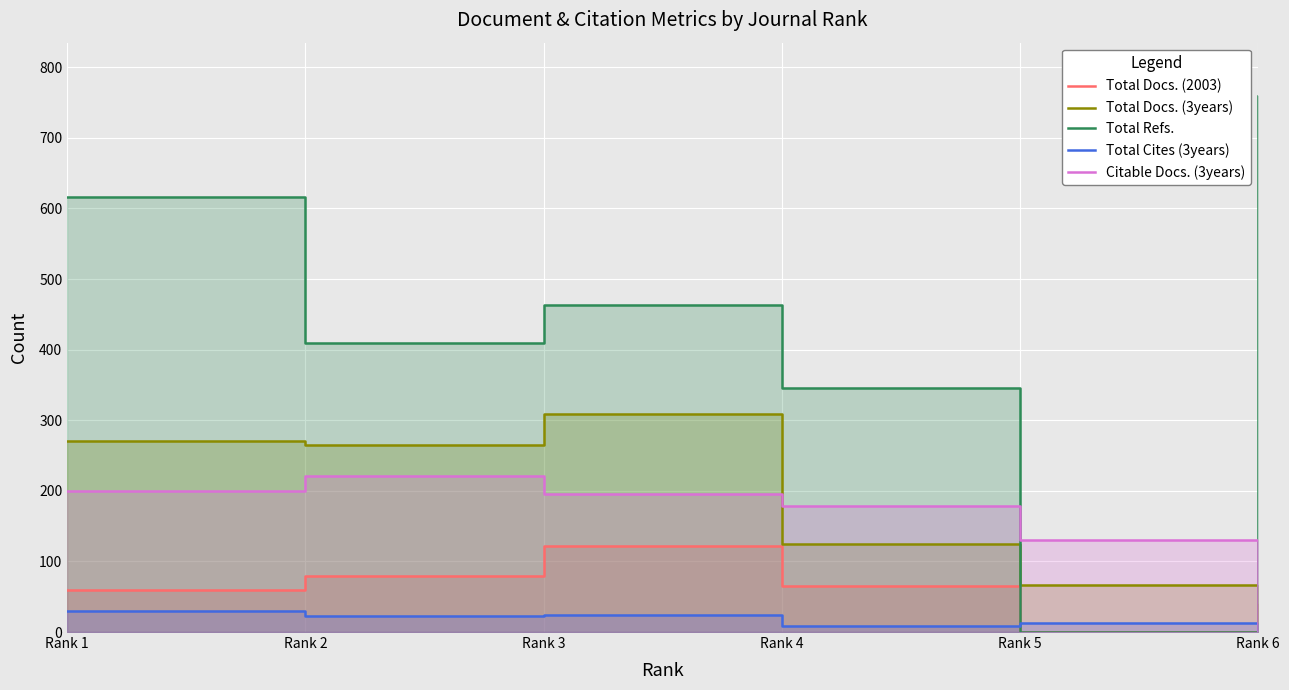

True or false: Total Cites (3years) and Total Refs. intersect in this chart.

True